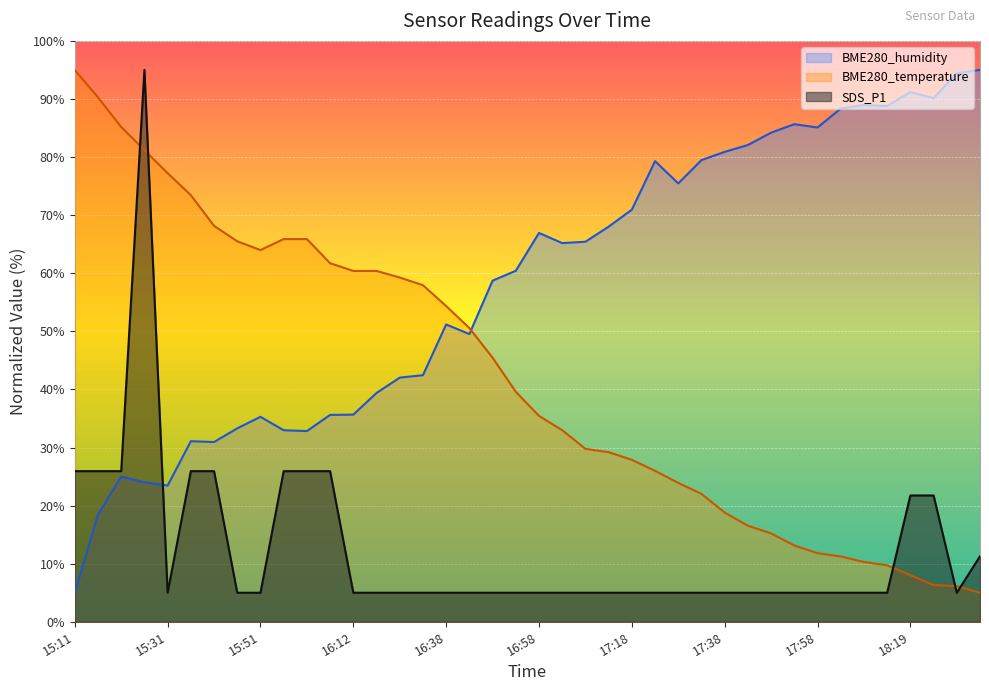

In SDS_P1, how many points are higher than both neighbors (excluding endpoints)?

1